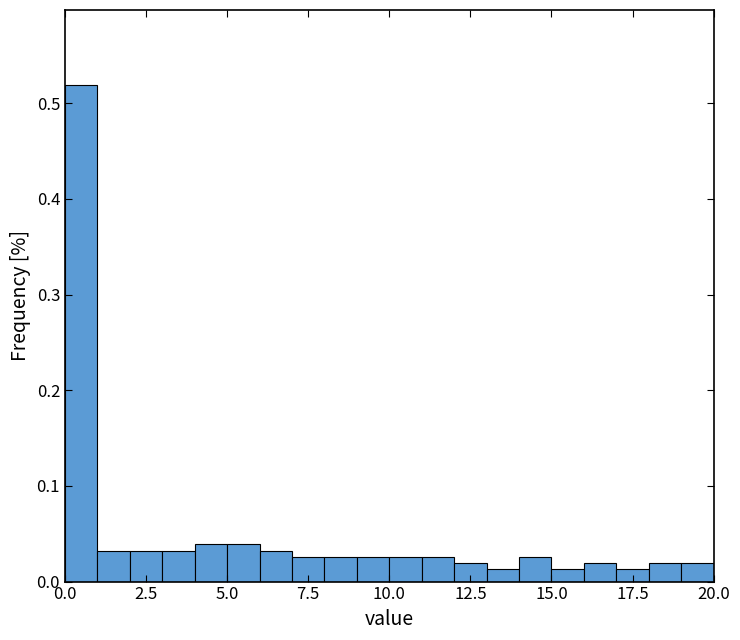

Around what value on the x-axis is the tallest bar? Give the approximate position of its centre, as read against the axis.

0.5